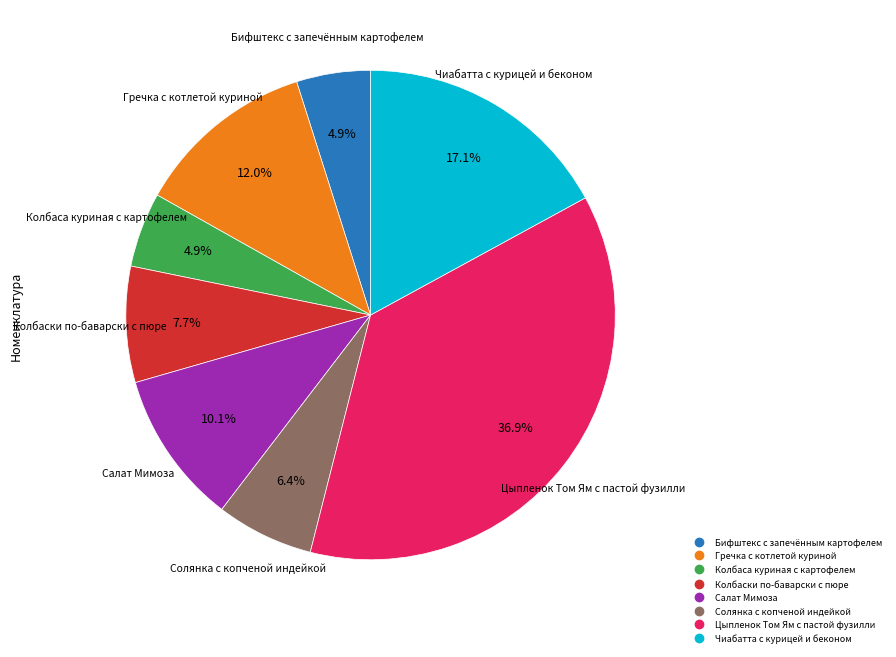

How many segments does this pie chart have?

8